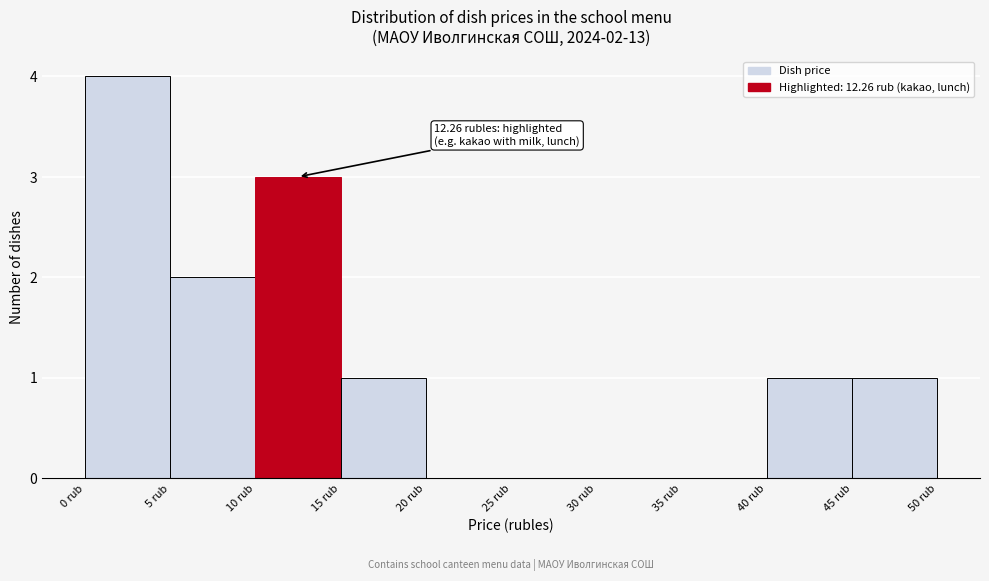

Which range on the x-axis has the tallest bar?

0 to 5